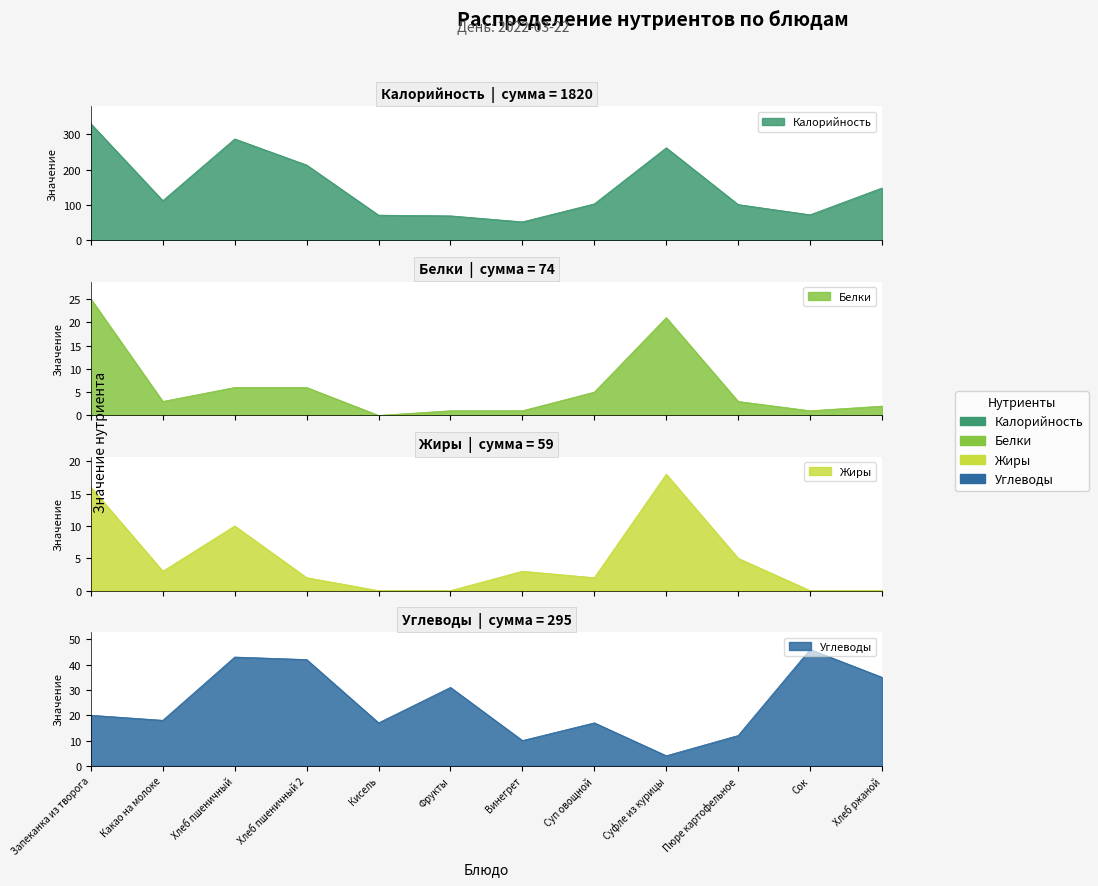

Which series has the widest spread of values?

Калорийность